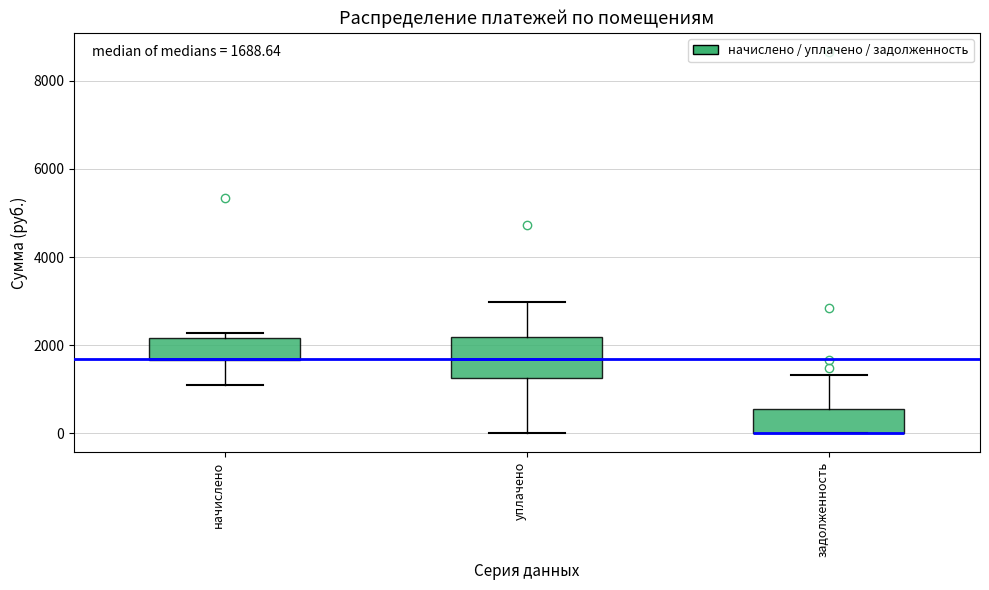

Which box is the tallest, from its lower edge to its upper edge?

уплачено